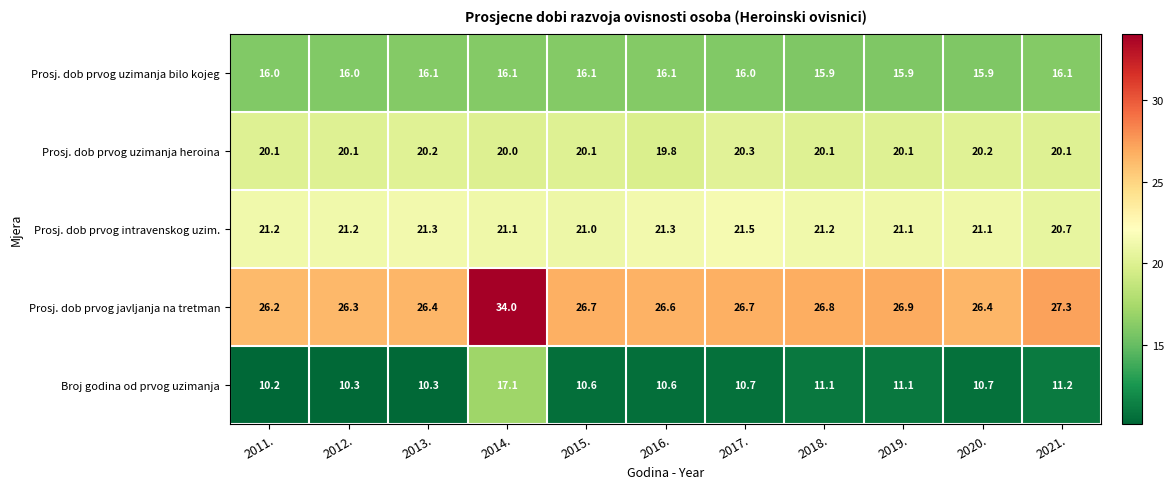

What is the difference between the highest and lowest values at 2021.?

16.1